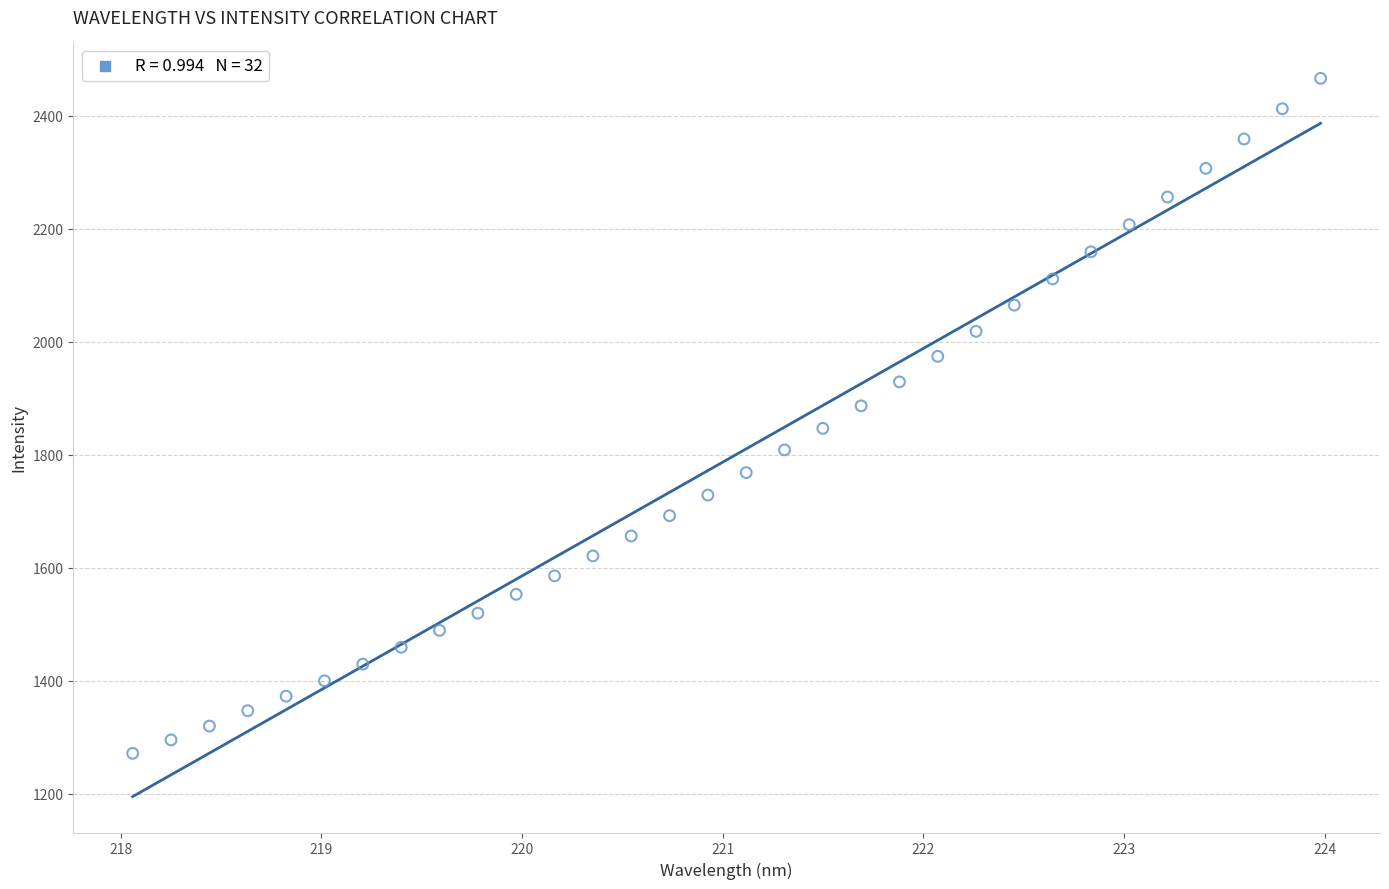

What is the range of X values (max minus min)?

5.9